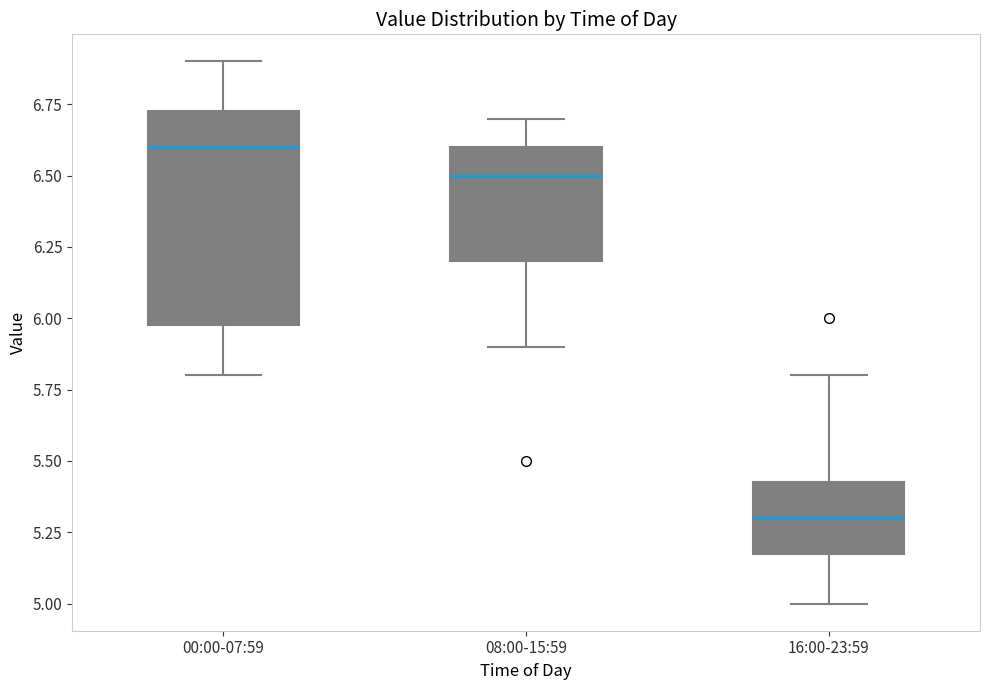

Which box's median line is the lowest?

16:00-23:59